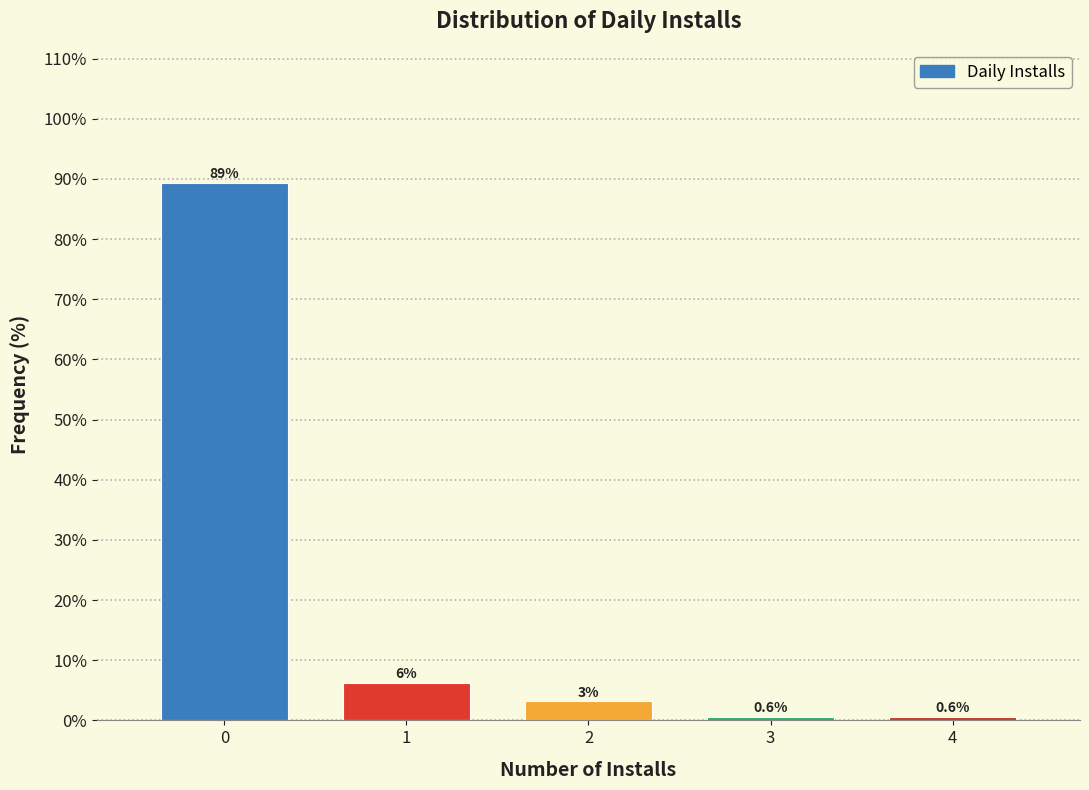

Over which range of the x-axis is the bar tallest?

-0.5 to 0.5